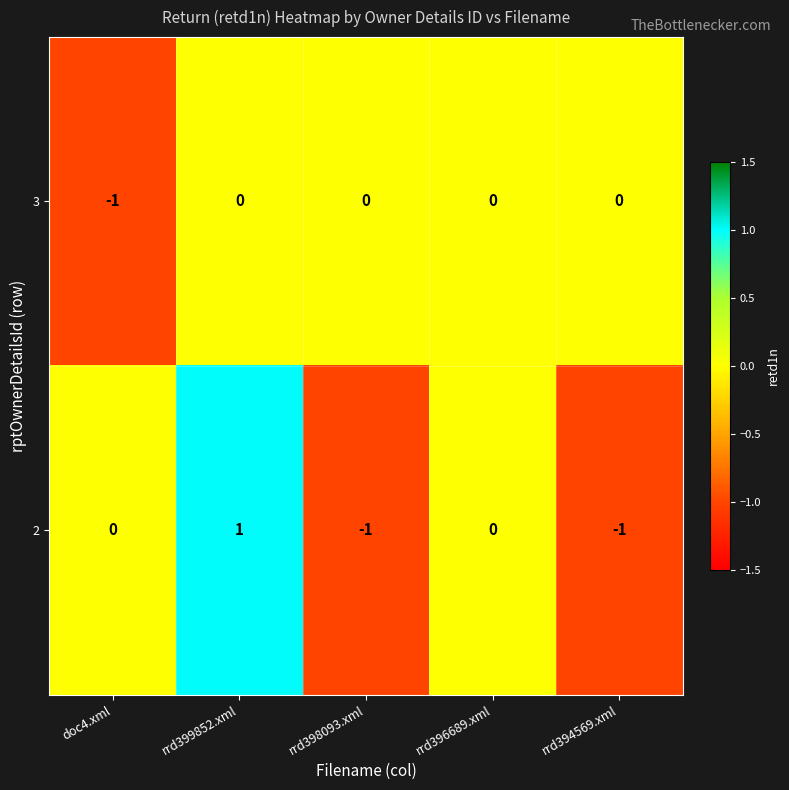

How many 3 values are between 0 and 1?

4